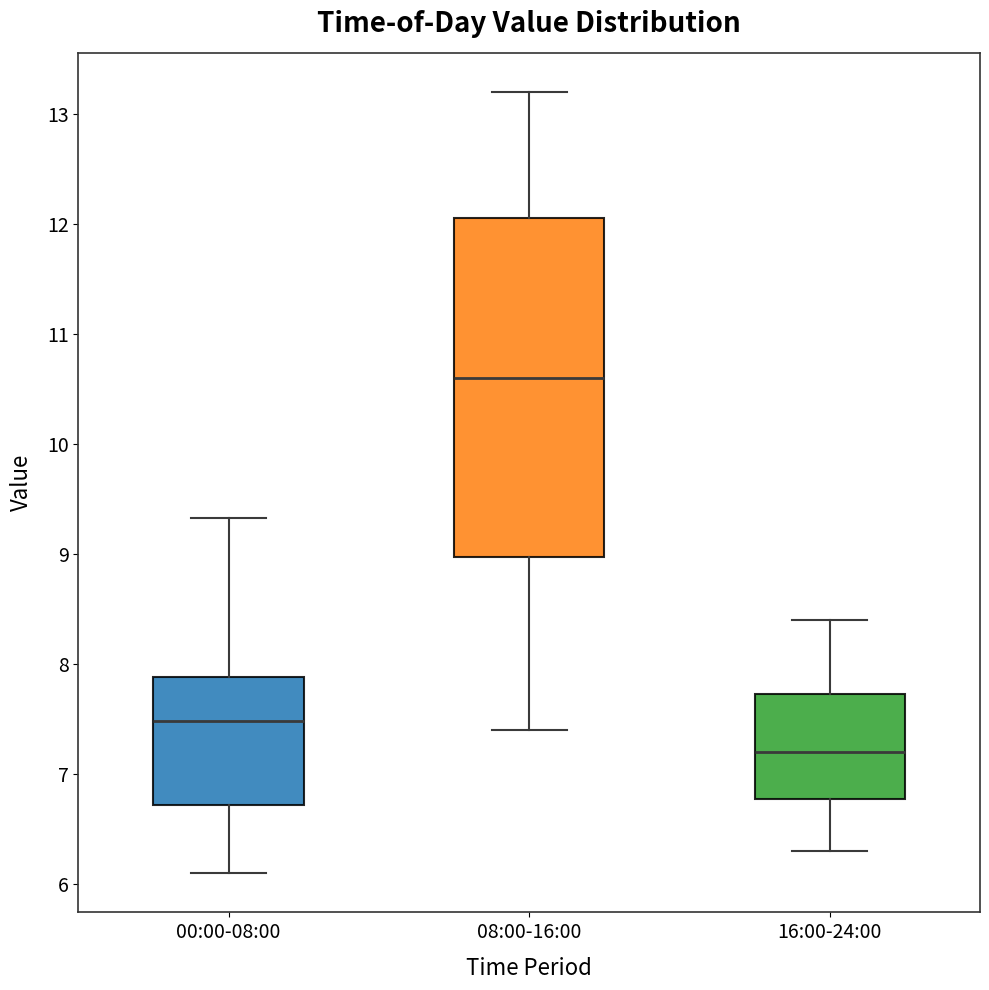

Where does the median line of the box for 00:00-08:00 sit on the y-axis? The values are not printed on the chart, so give them approximately, as read against the axis.

7.5